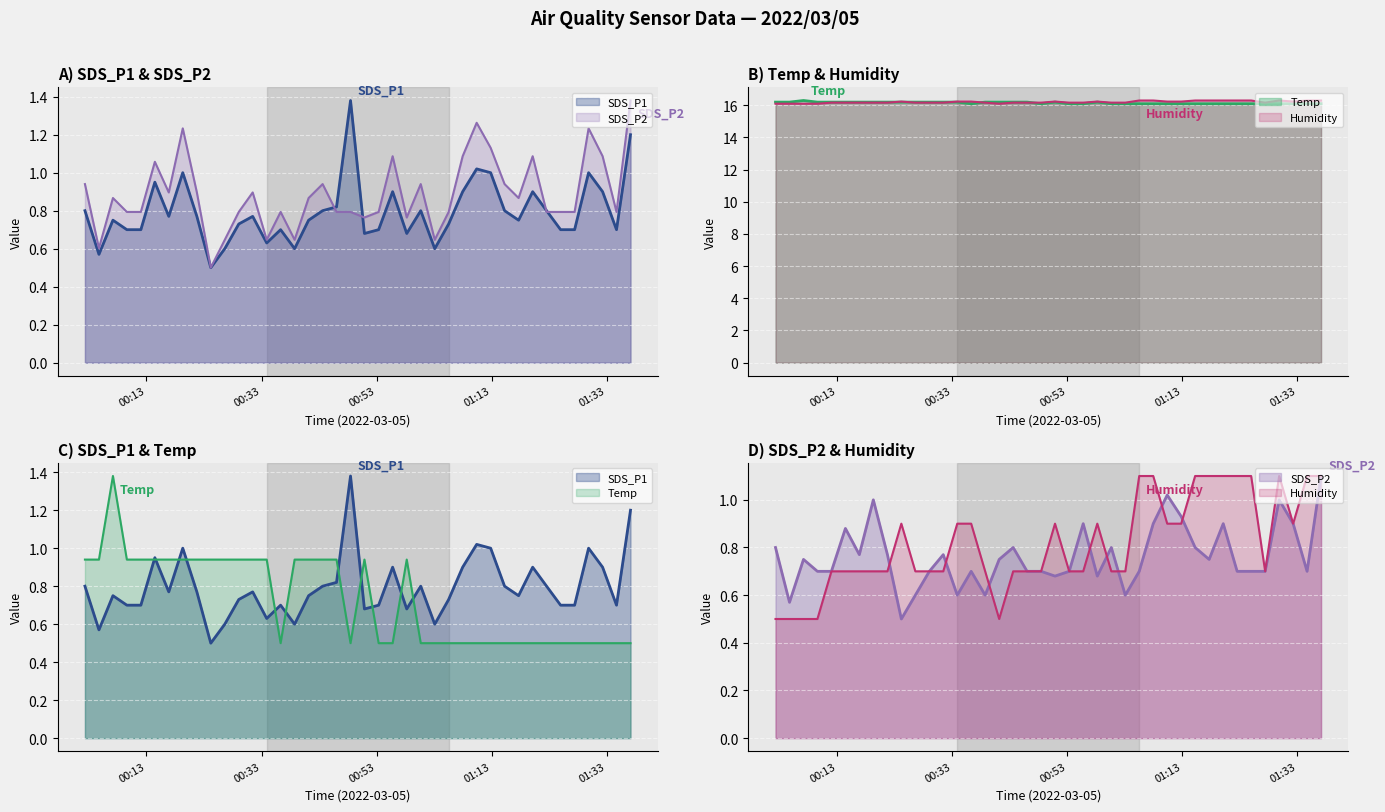

Which series changed the most between 2022/03/05 01:05:31 and 2022/03/05 01:27:24?

Humidity